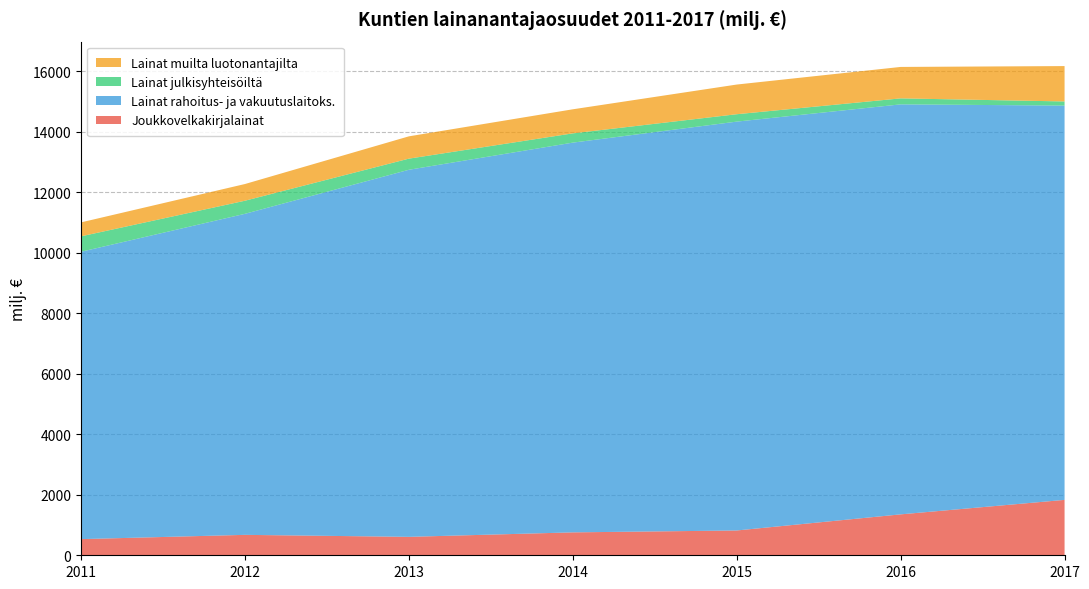

Reading left to right, what are all the values shown in this chart?

Joukkovelkakirjalainat: 2011=534.2	2012=675.0	2013=609.3	2014=757.2	2015=819.8	2016=1352.3	2017=1831.0
Lainat rahoitus- ja vakuutuslaitoks.: 2011=9497.7	2012=10610.9	2013=12132.2	2014=12881.8	2015=13513.4	2016=13551.2	2017=13032.0
Lainat julkisyhteisöiltä: 2011=510.1	2012=432.7	2013=368.1	2014=306.3	2015=244.7	2016=198.3	2017=137.0
Lainat muilta luotonantajilta: 2011=460.8	2012=552.0	2013=737.1	2014=795.1	2015=980.6	2016=1039.0	2017=1169.0